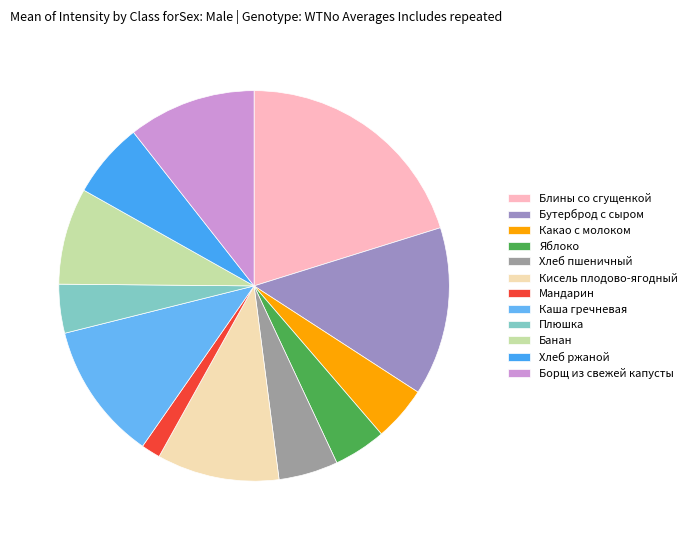

Which category has the biggest portion of the pie?

Блины со сгущенкой